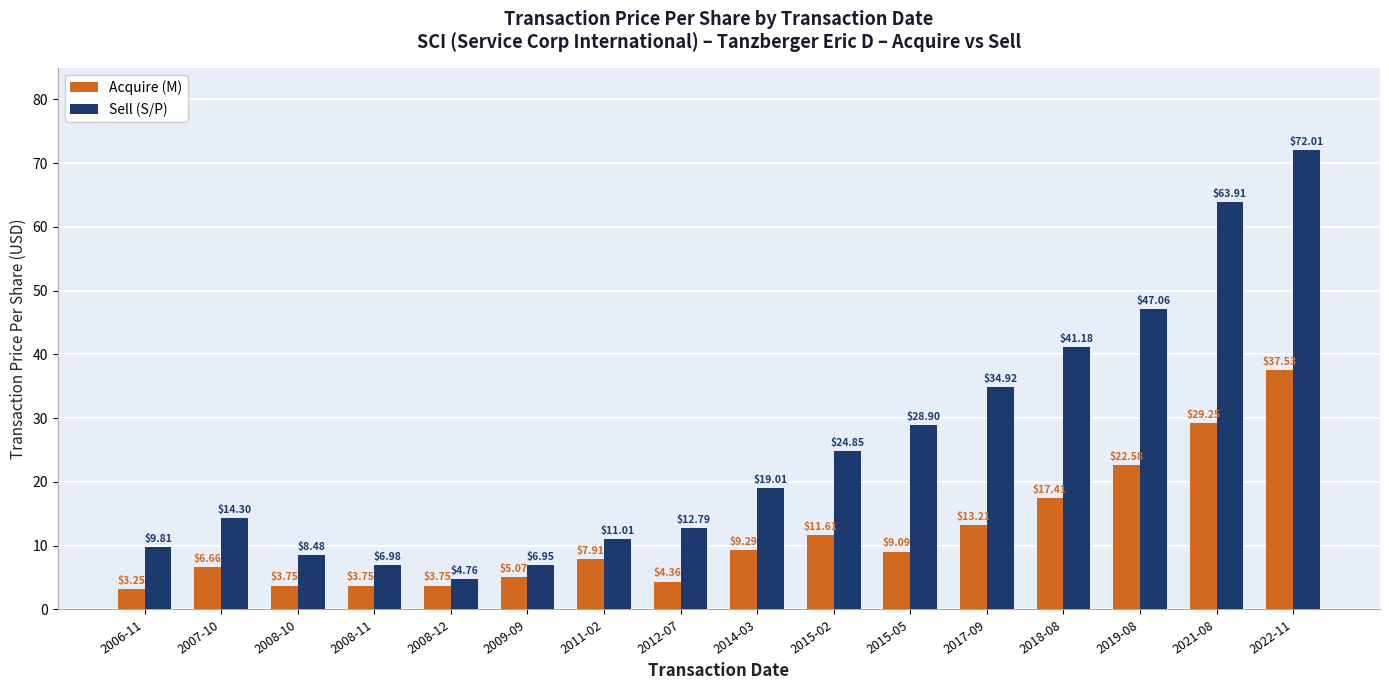

At how many categories does at least one series exceed 48?

2